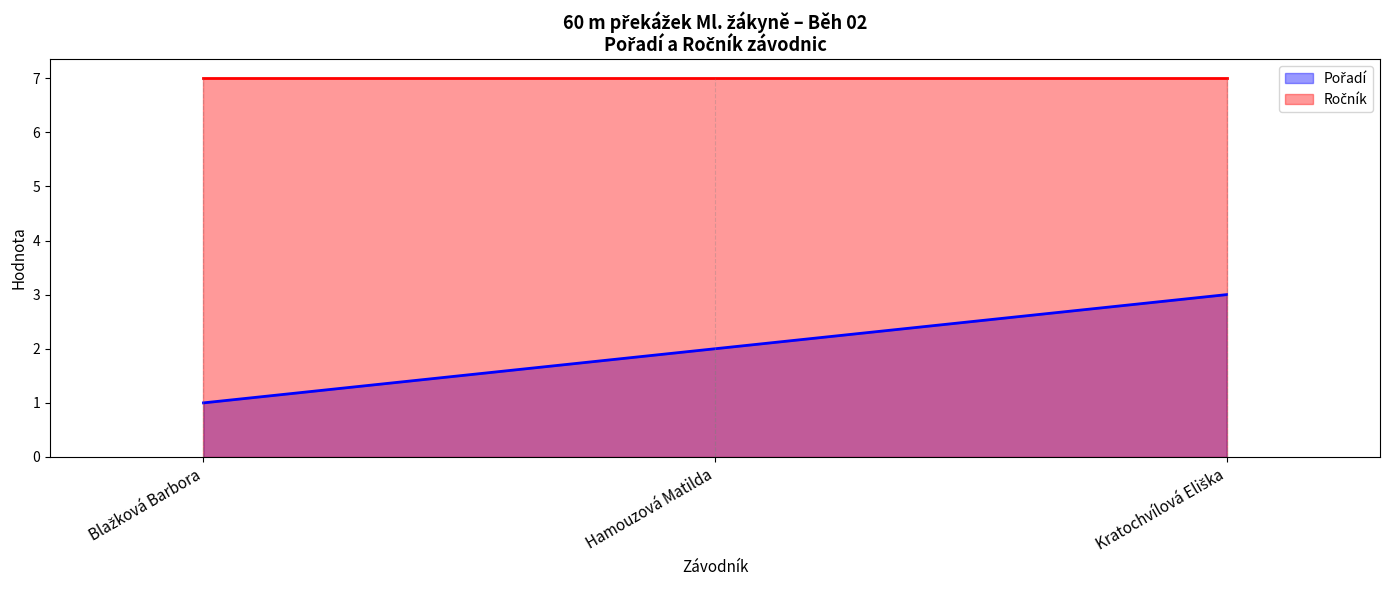

What is the label of the 3rd point from the left?

Kratochvílová Eliška